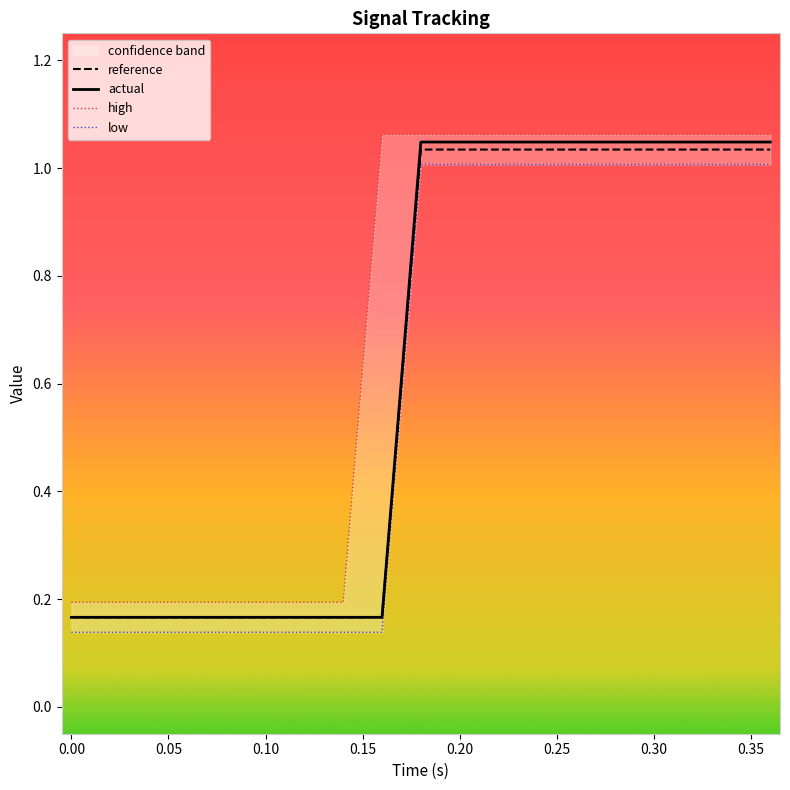

Is it true that actual equals 0.1 at 0.10?

False